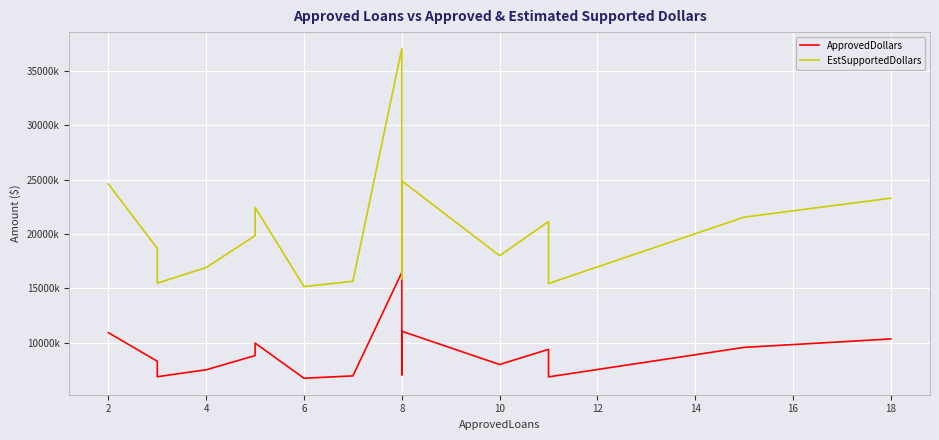

What is the minimum value for ApprovedDollars?

6745000